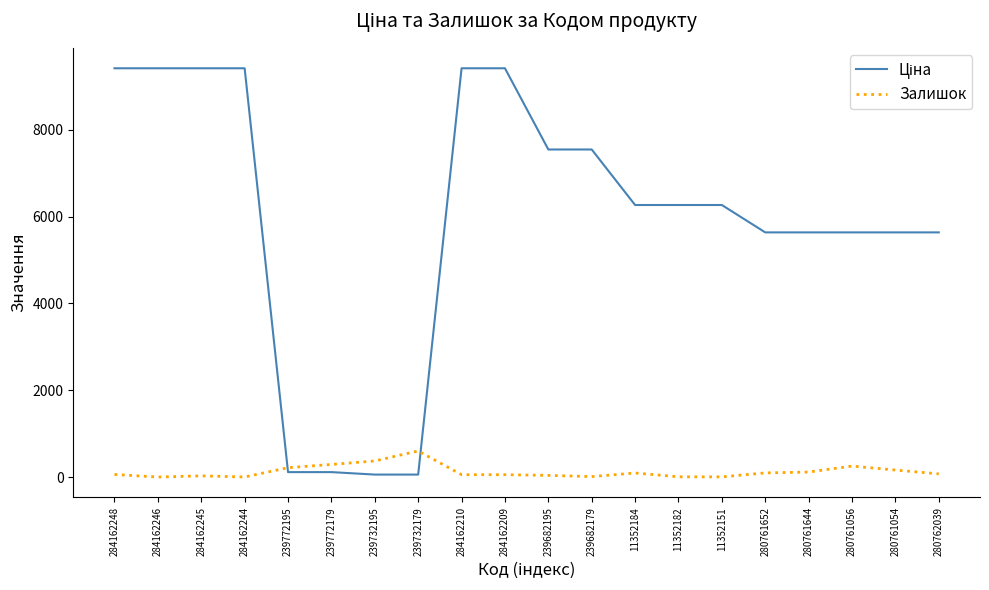

Is it true that Залишок equals 0.0 at 284162246?

True